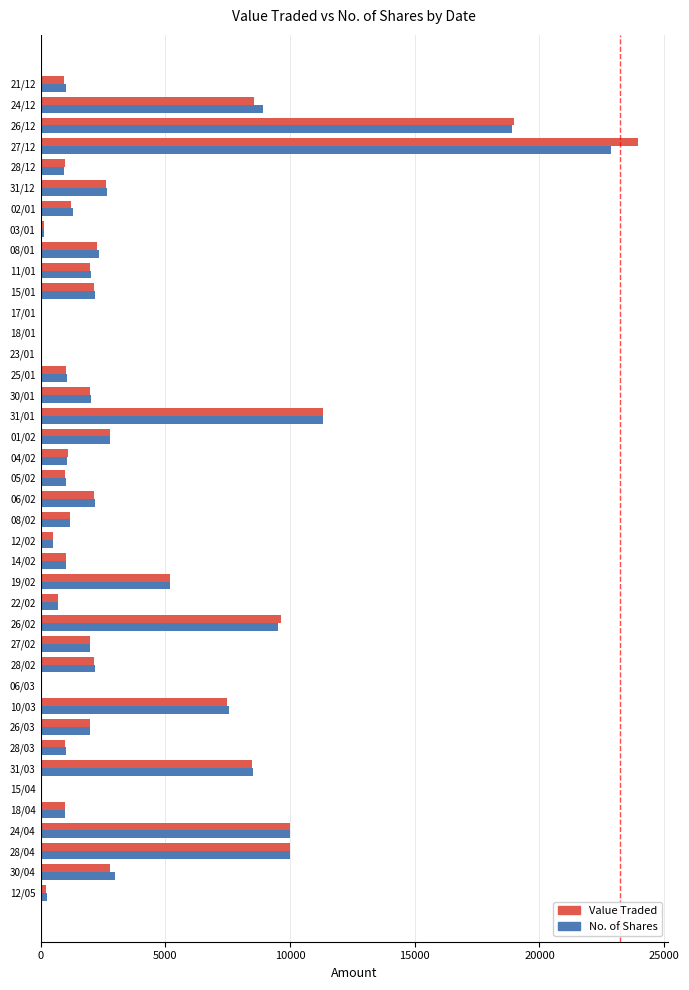

Between 19/02 and 08/01, which series saw the biggest shift?

Value Traded